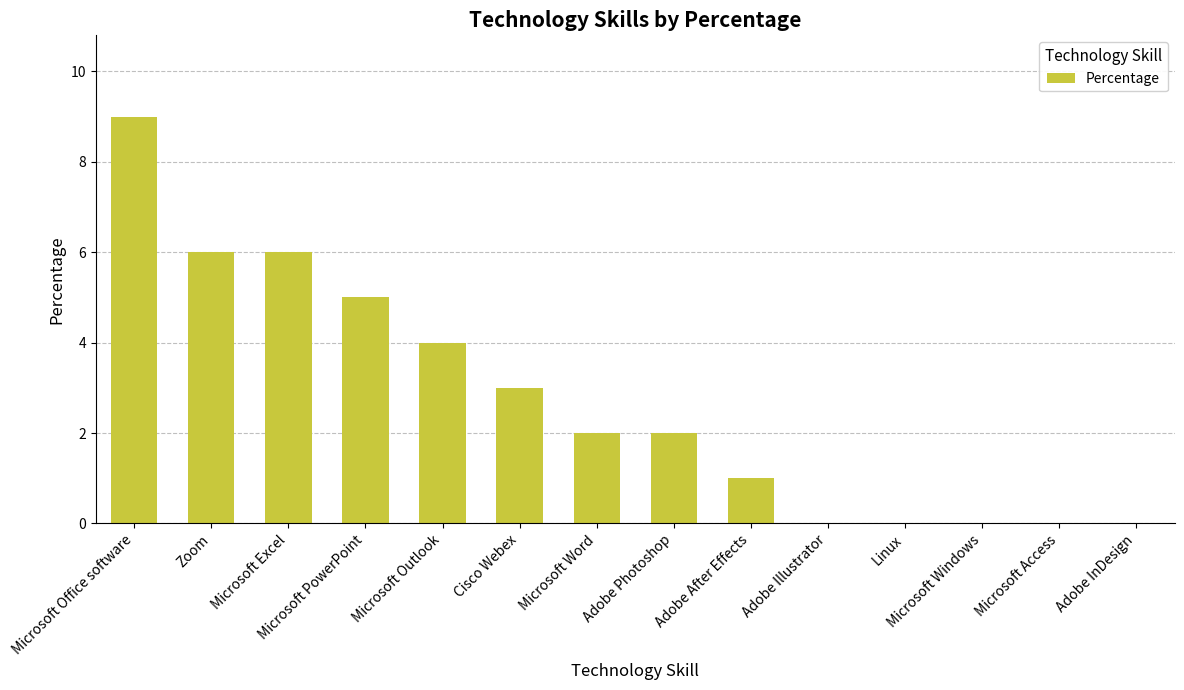

What is the sum of all values?

38